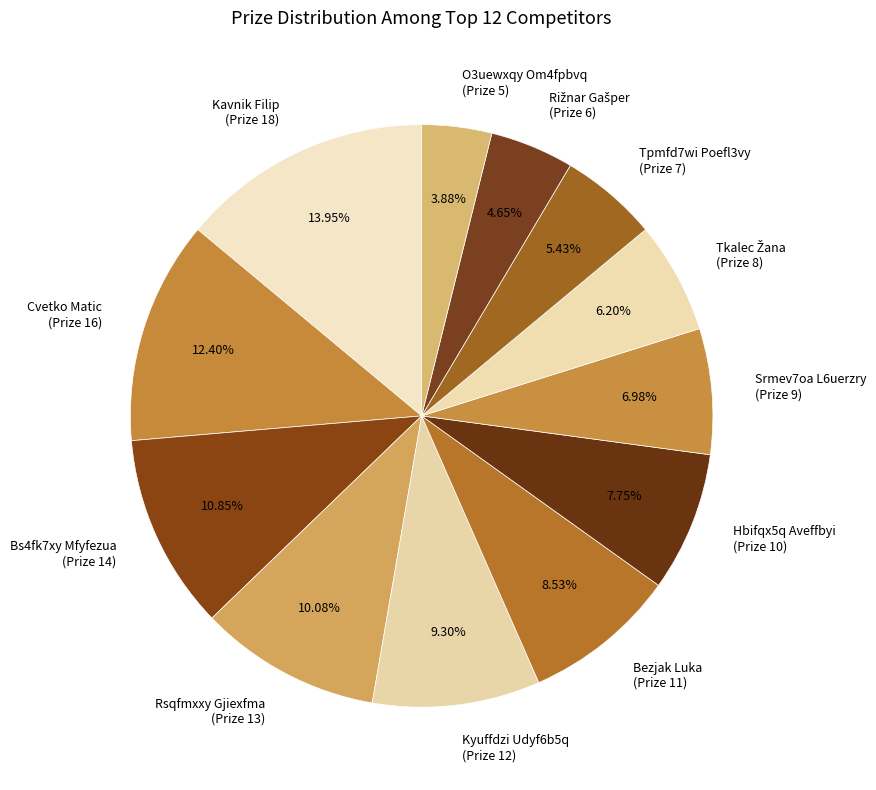

What is the largest slice in the pie chart?

Kavnik Filip (Prize 18)